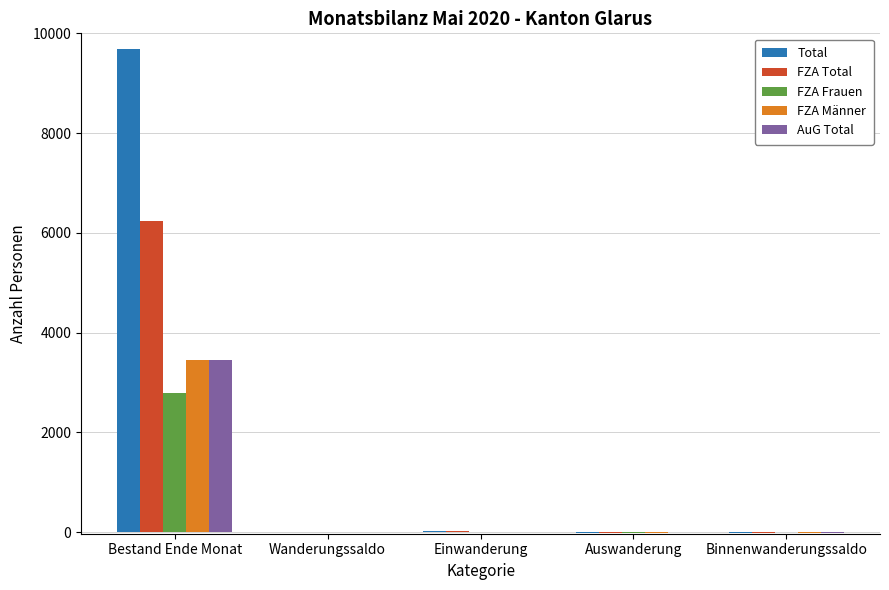

At which category is the sum across all series the highest?

Bestand Ende Monat